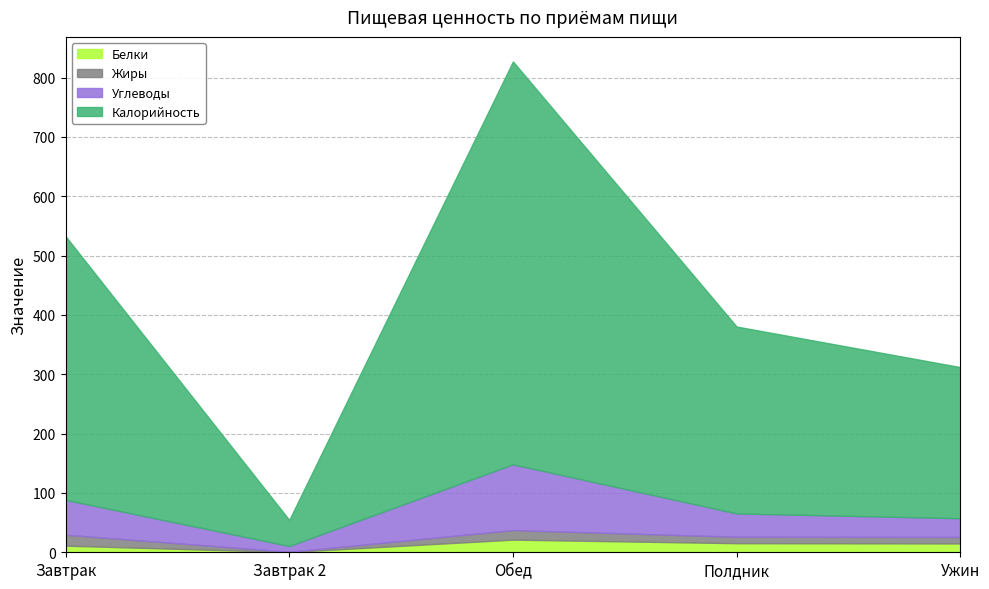

True or false: Белки and Углеводы intersect in this chart.

False